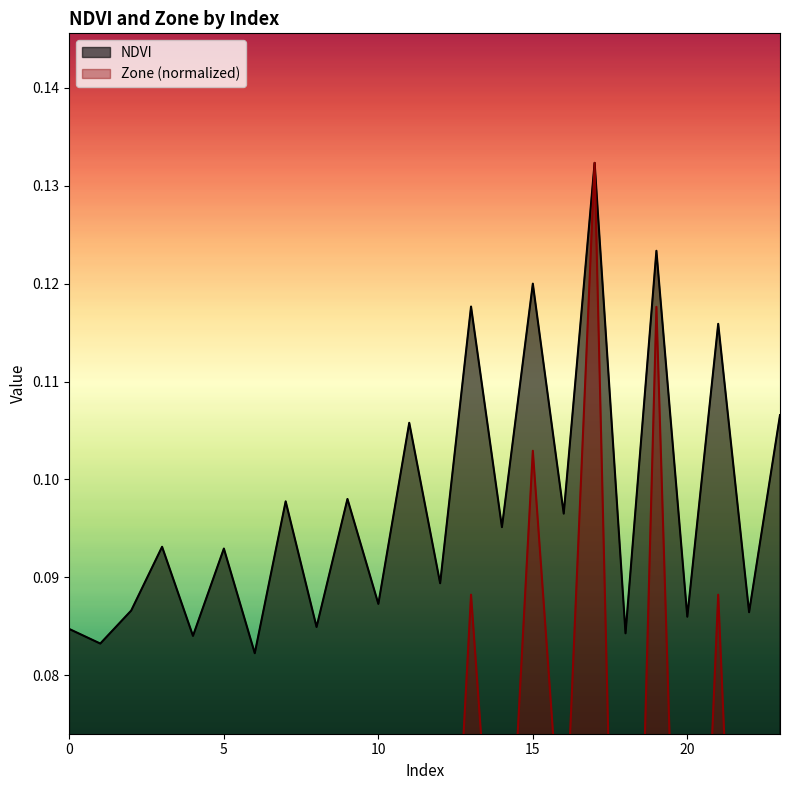

Which category has the highest value in the NDVI series?

17